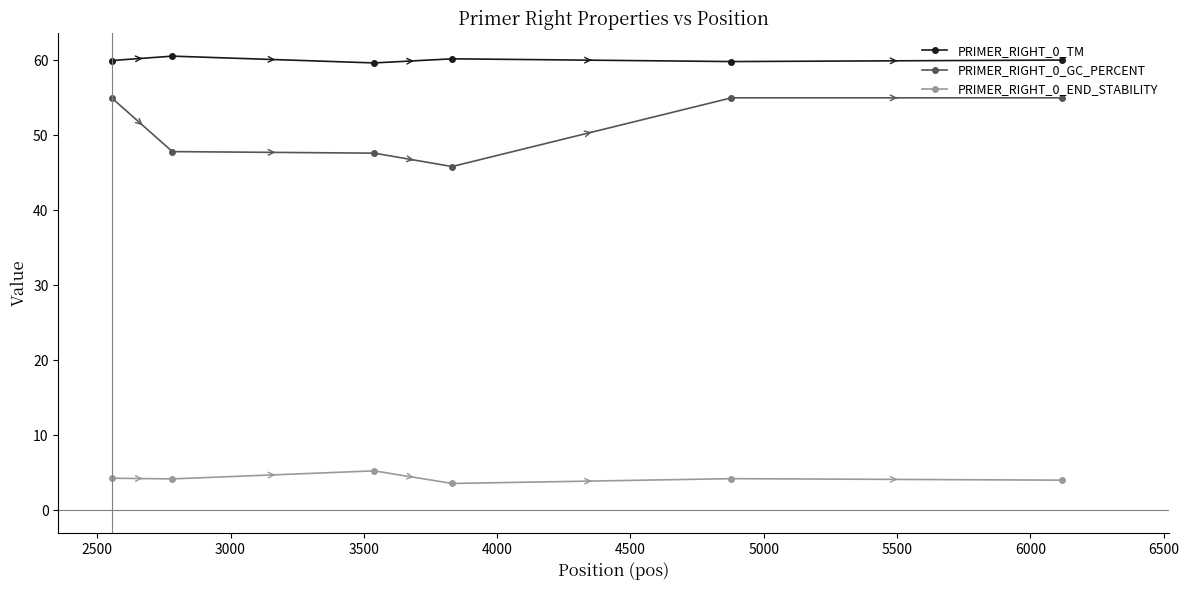

Does the chart display data point markers on the line(s)?

Yes